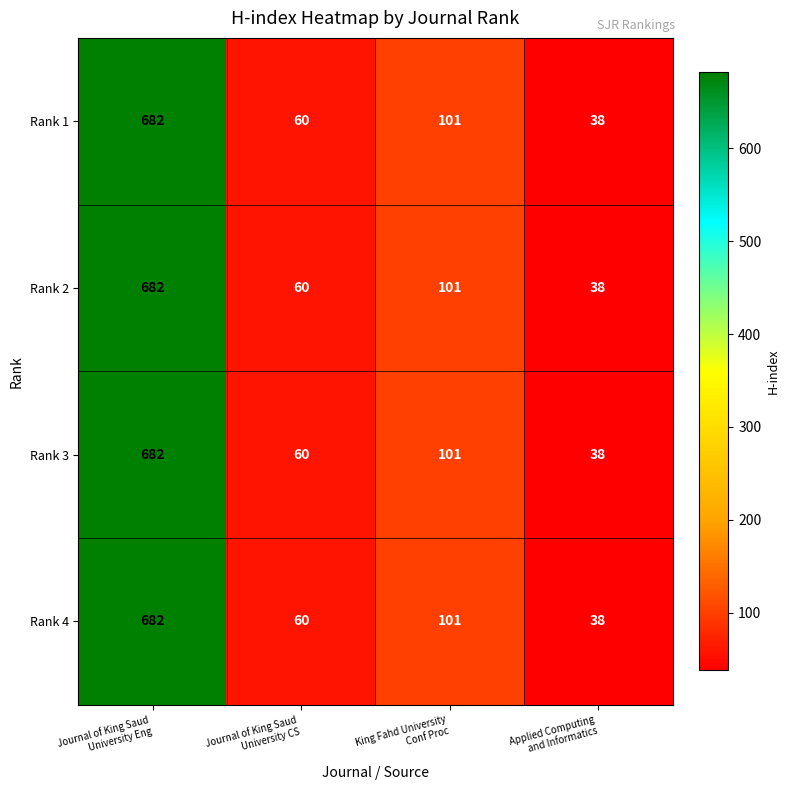

Reading left to right, transcribe all the data shown in this chart.

Rank 1: 682	60	101	38
Rank 2: 682	60	101	38
Rank 3: 682	60	101	38
Rank 4: 682	60	101	38